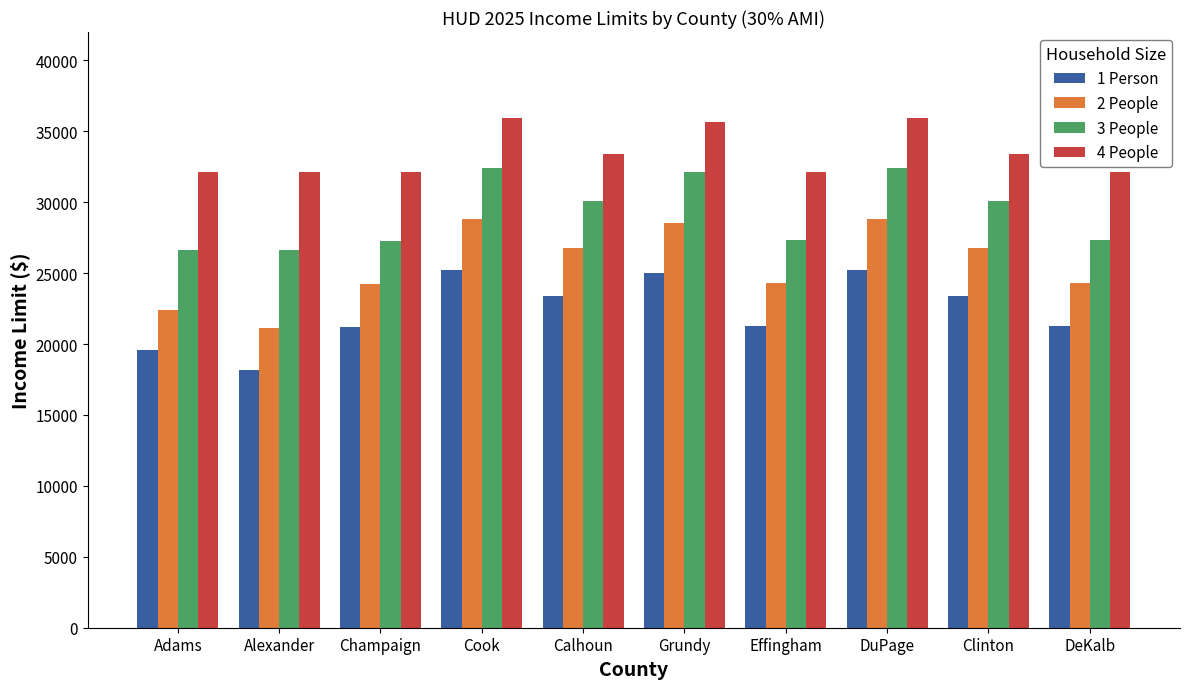

Which series has the largest range (max minus min)?

2 People